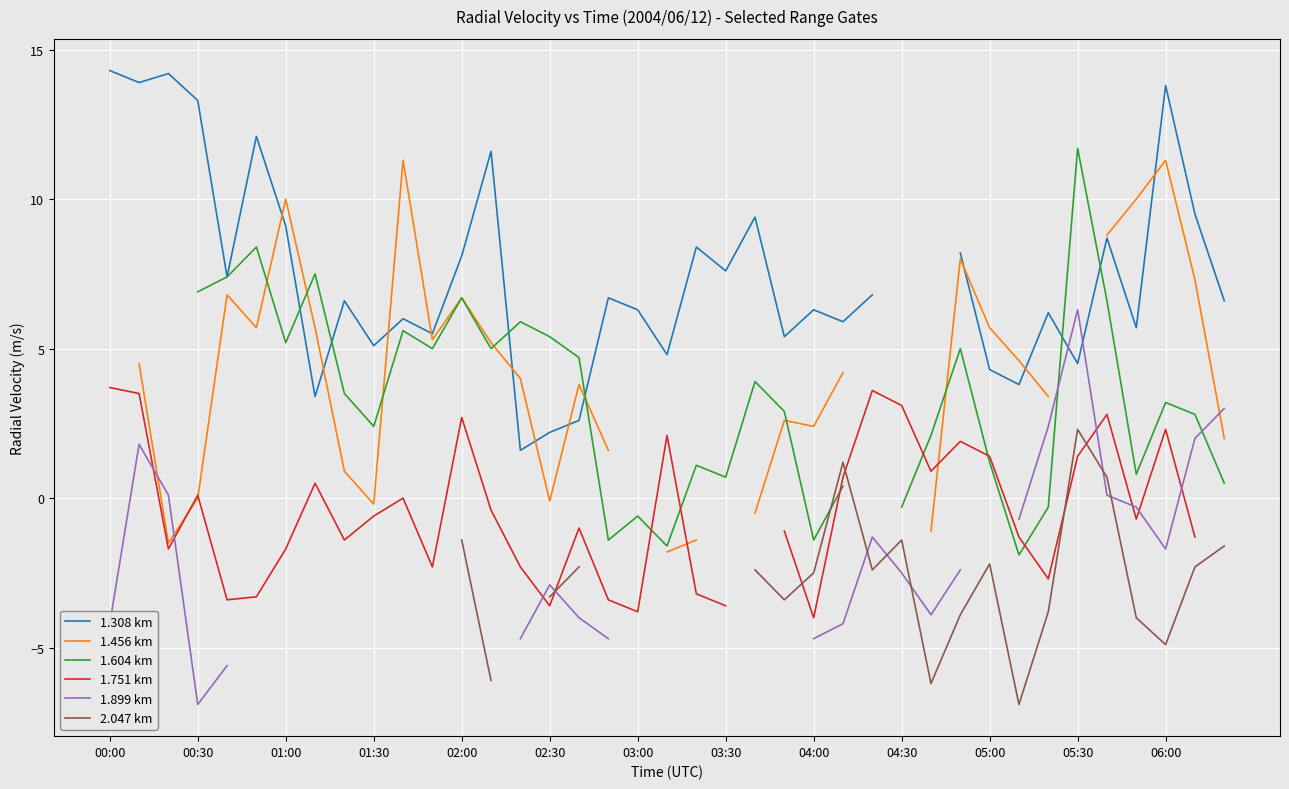

How many interior local peaks does the 1.308 km series have?

12